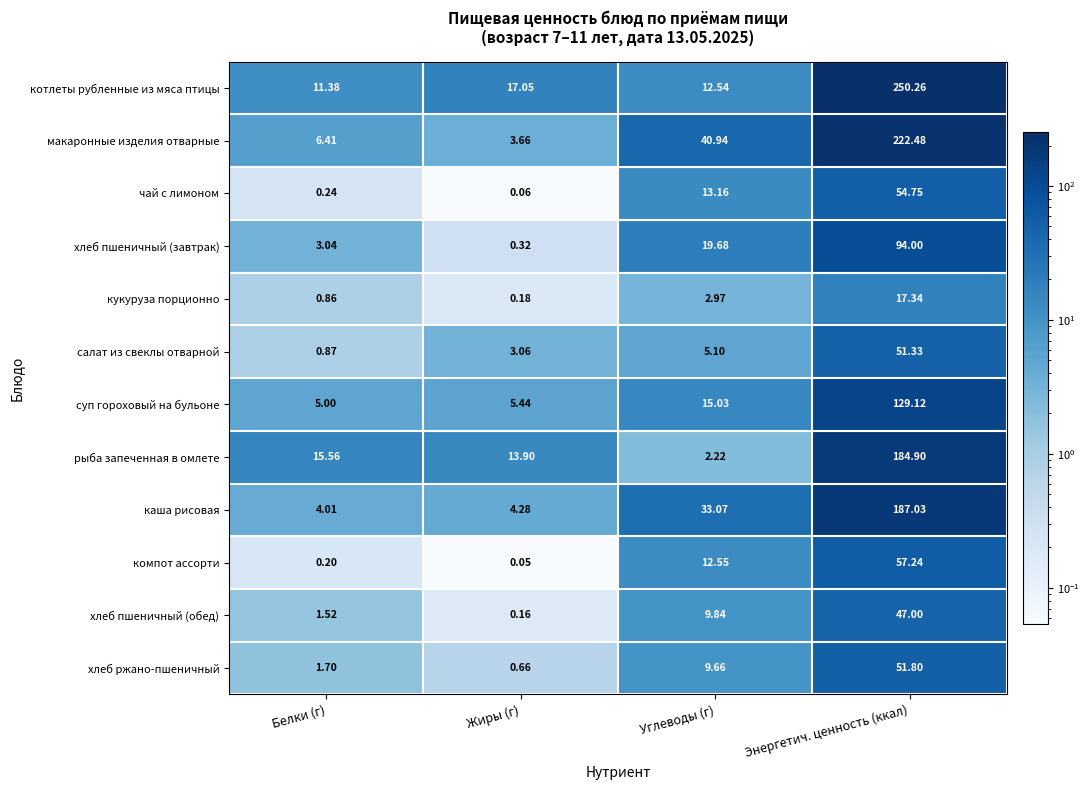

What is the total value across all series at Белки (г)?

50.8